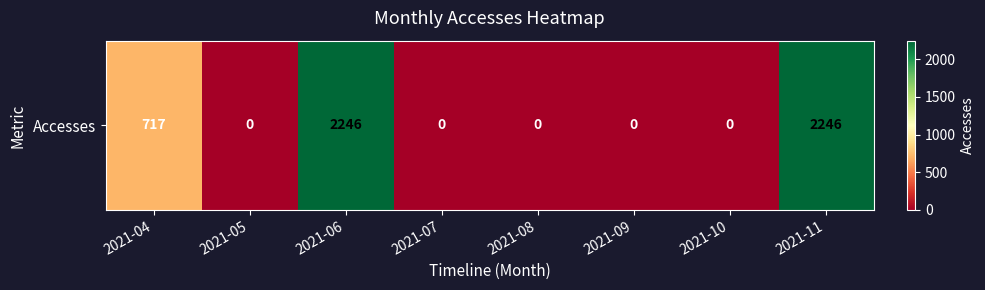

What is the sum of all values?

5209